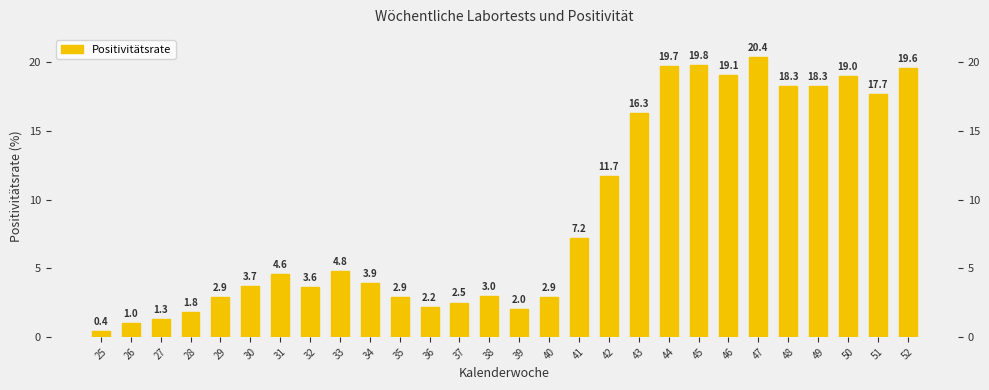

The chart shows a value of 0.6 at 25. True or false?

False